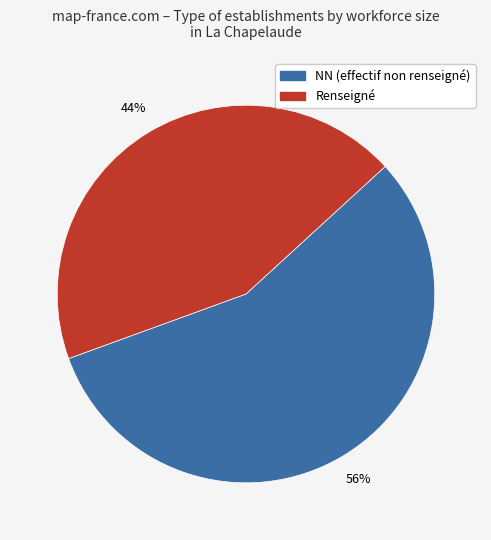

To the nearest percent, what is the average slice percentage?

50%